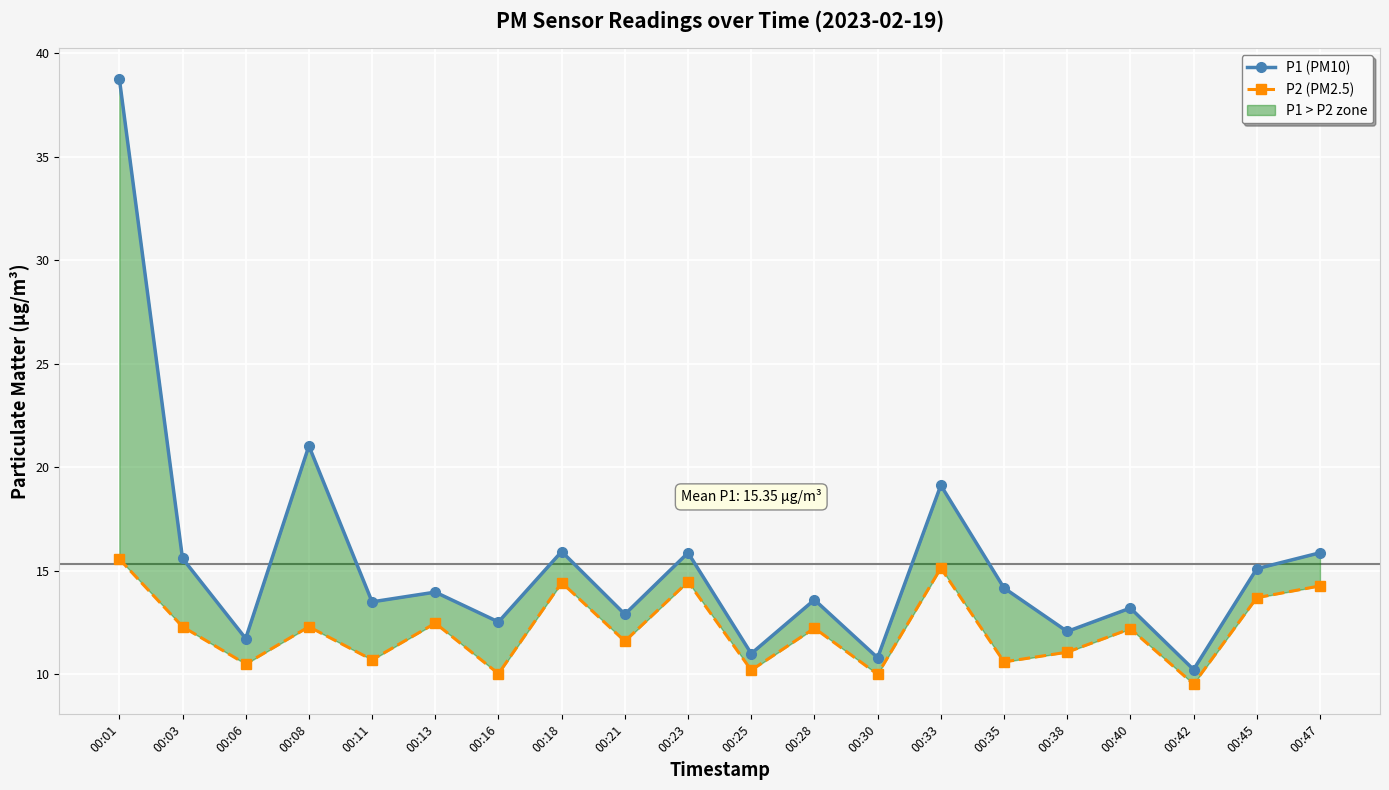

Where is P1 (PM10) nearest to the value 24?

00:08